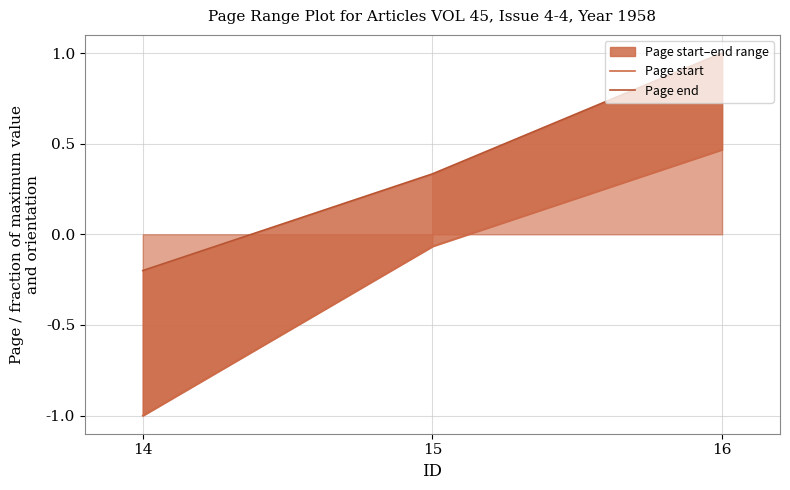

Rank the categories by Page end value from lowest to highest.

14, 15, 16